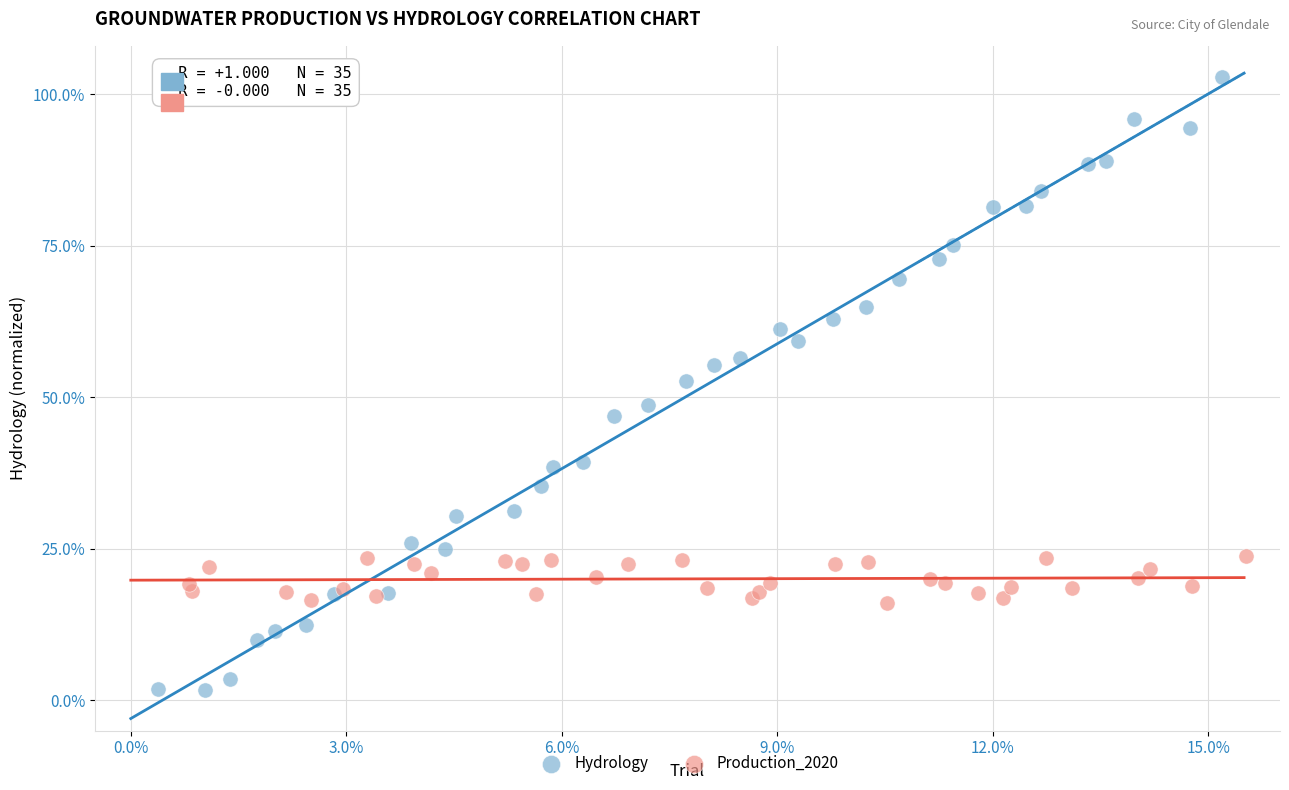

Which series reaches the maximum Y coordinate?

Hydrology